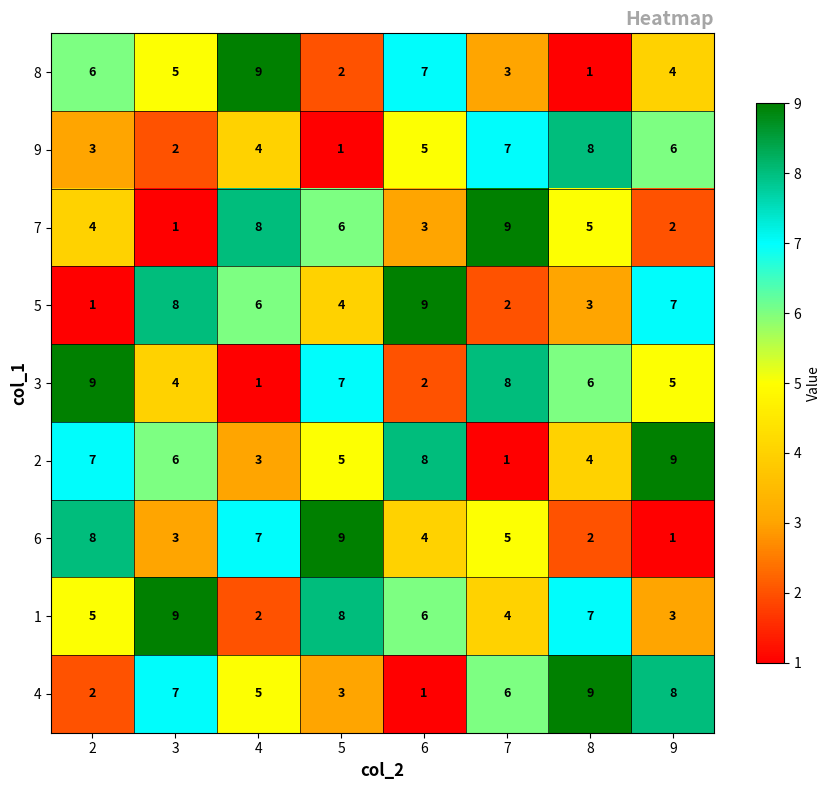

Is it true that 4 equals 6 at 7?

True